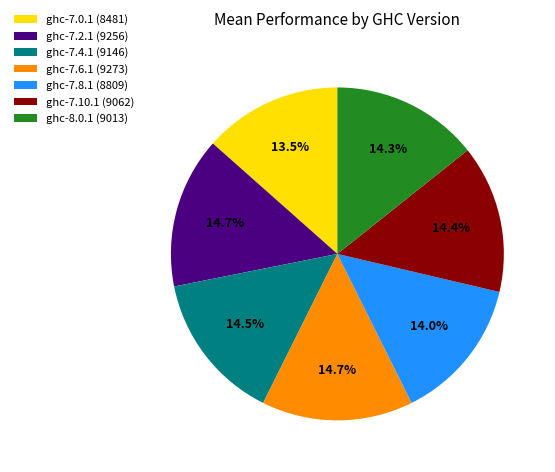

What is the total percentage of ghc-7.6.1 and ghc-8.0.1?

29.0%